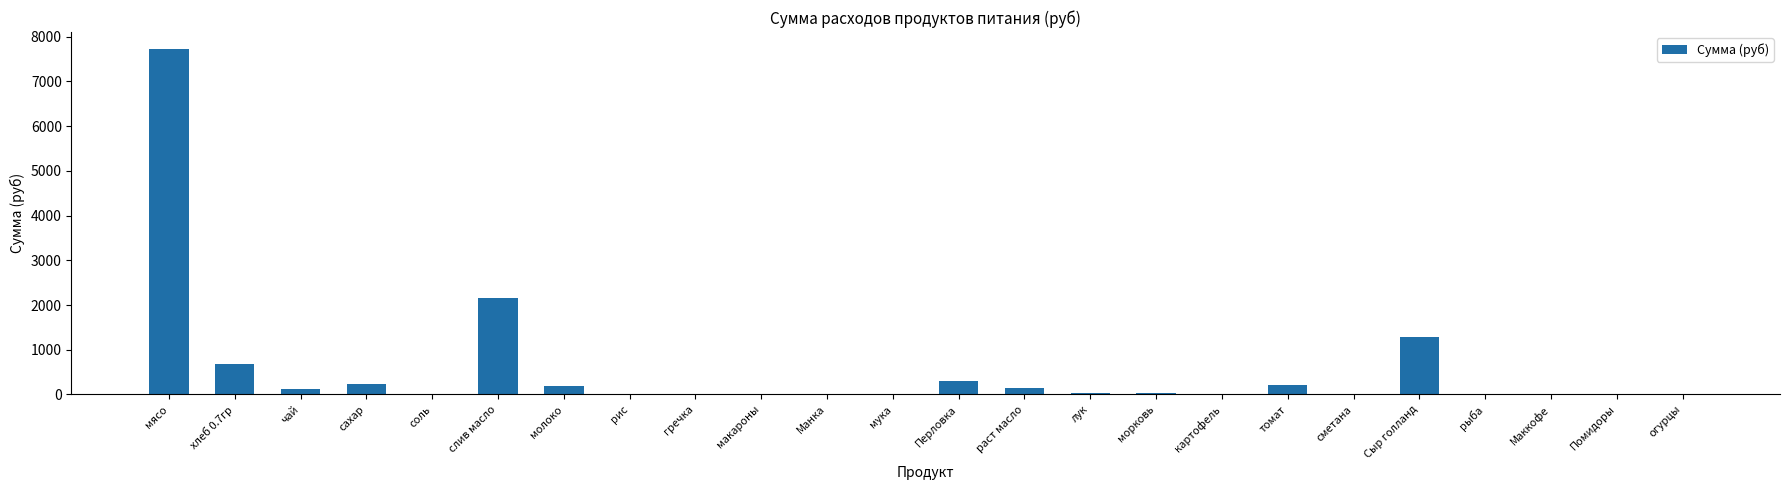

Where does the data first go above 30?

мясо